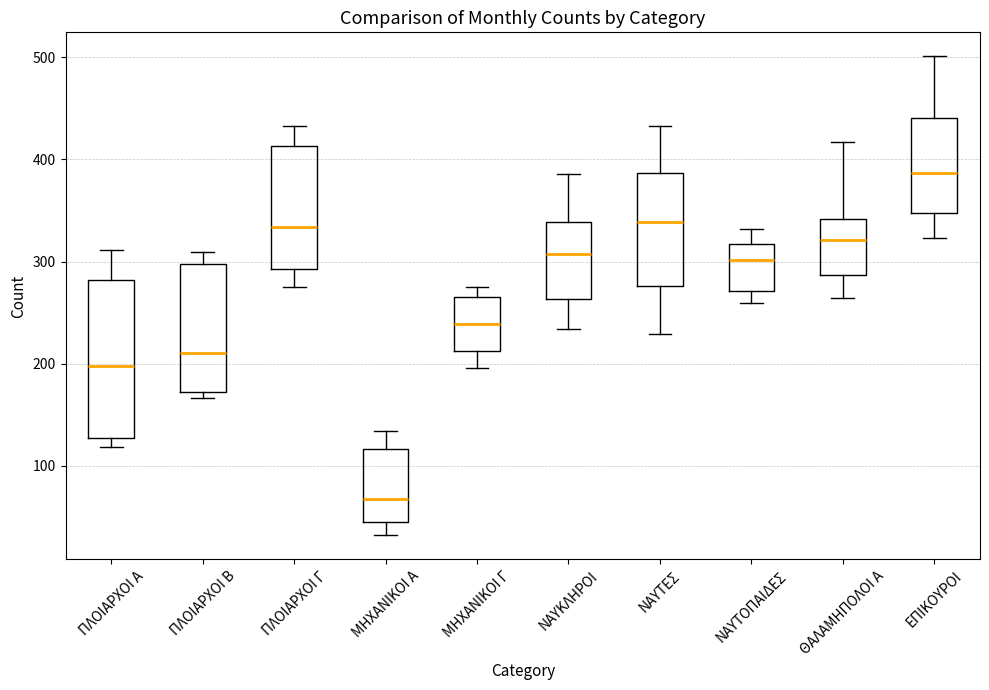

Where does the lower whisker of the box for ΝΑΥΚΛΗΡΟΙ end on the y-axis? The values are not printed on the chart, so give them approximately, as read against the axis.

230